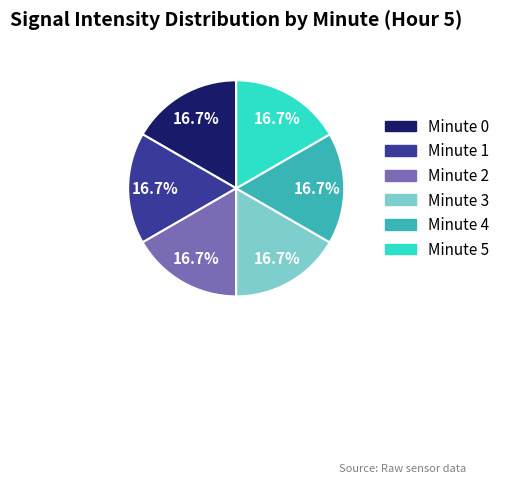

How many segments does this pie chart have?

6